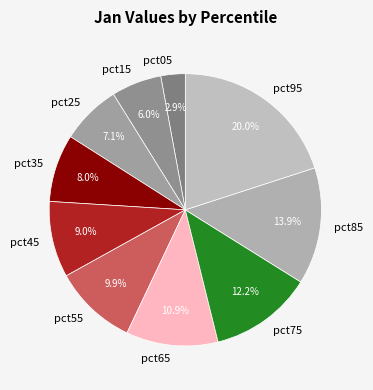

Which category has the smallest portion of the pie?

pct05